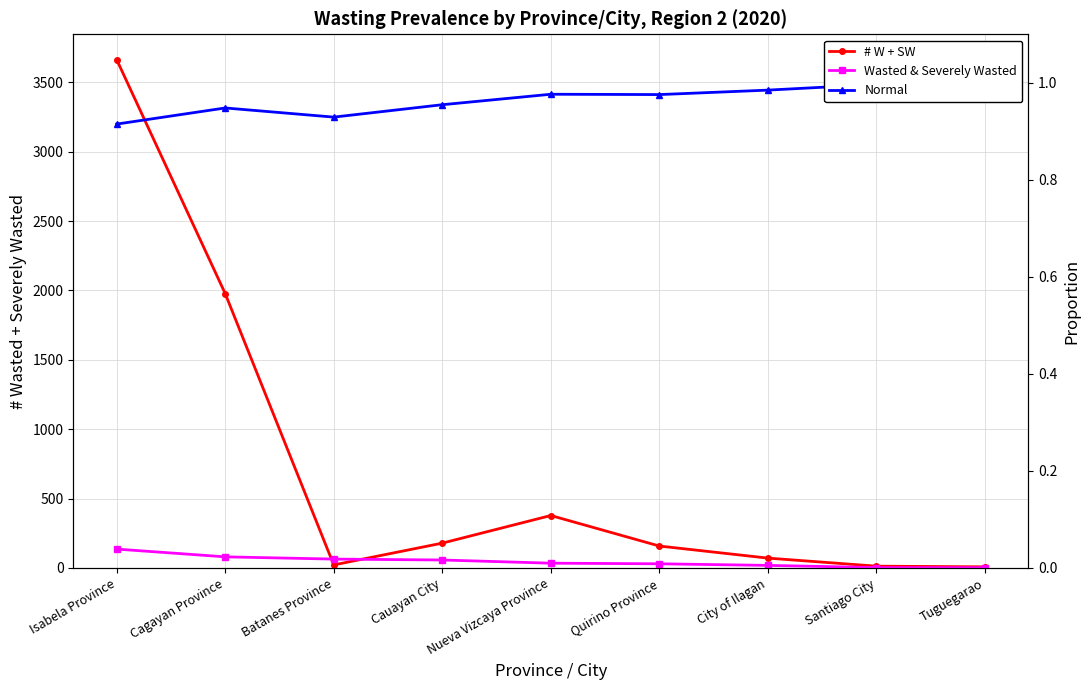

Rank the series at Tuguegarao from lowest to highest value.

Wasted & Severely Wasted, Normal, # W + SW